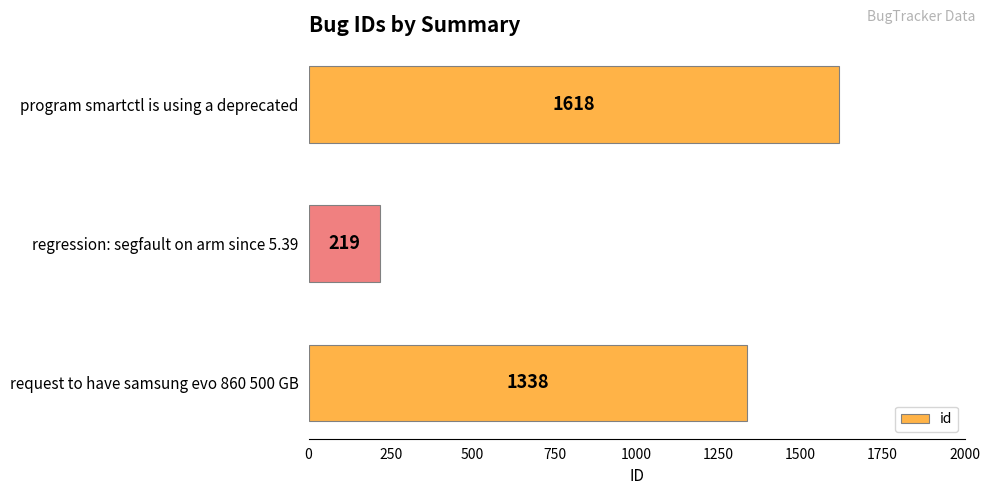

What is the greatest value displayed?

1618